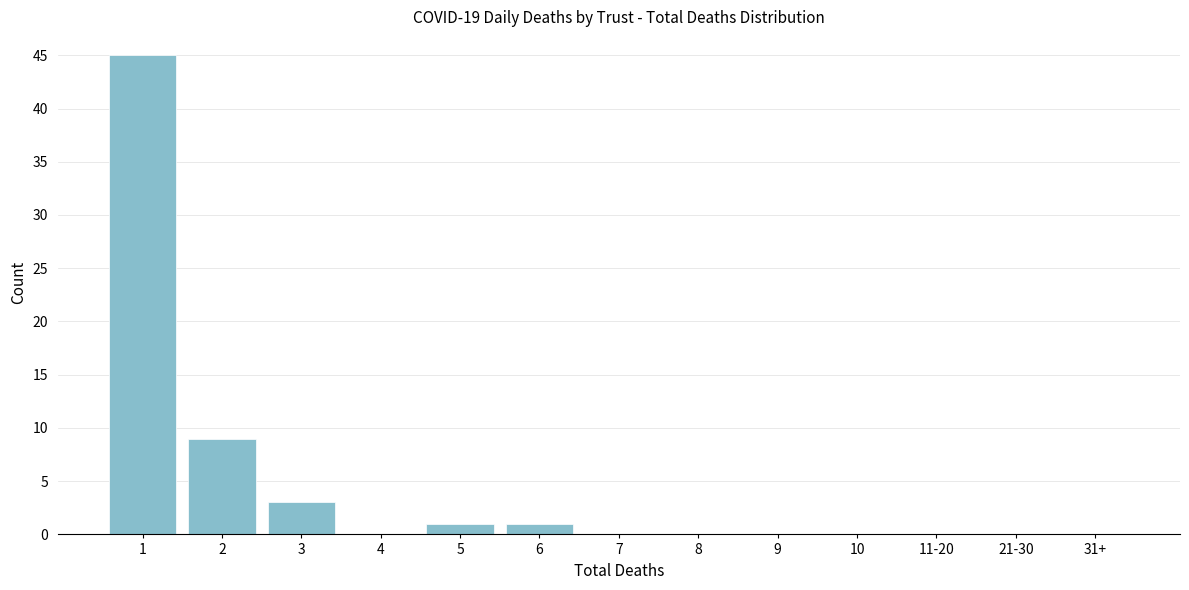

Reading right to left, transcribe all the data shown in this chart.

31+=0	21-30=0	11-20=0	10=0	9=0	8=0	7=0	6=1	5=1	4=0	3=3	2=9	1=45